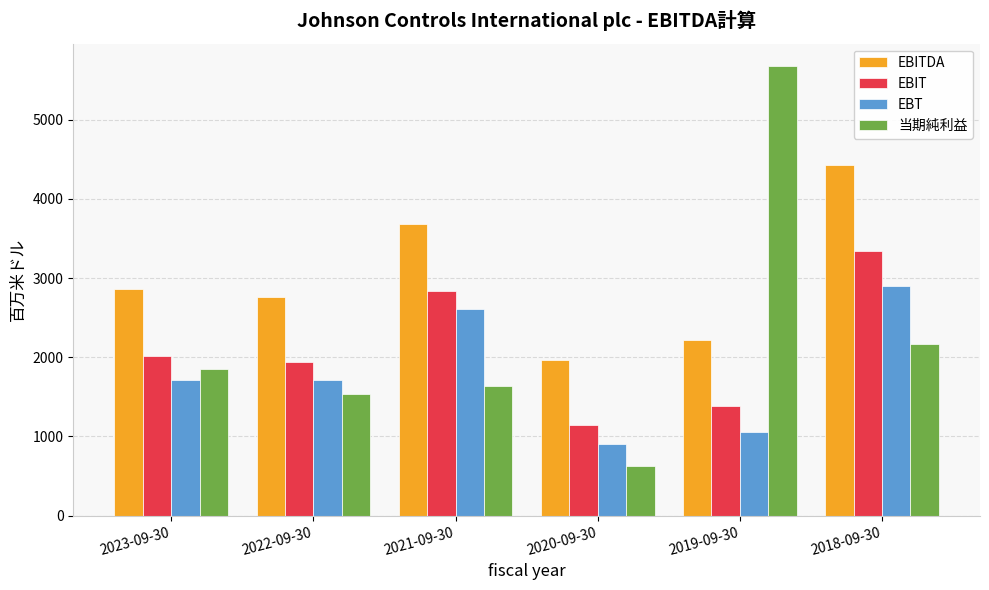

What is the average value of the EBITDA series?

2985